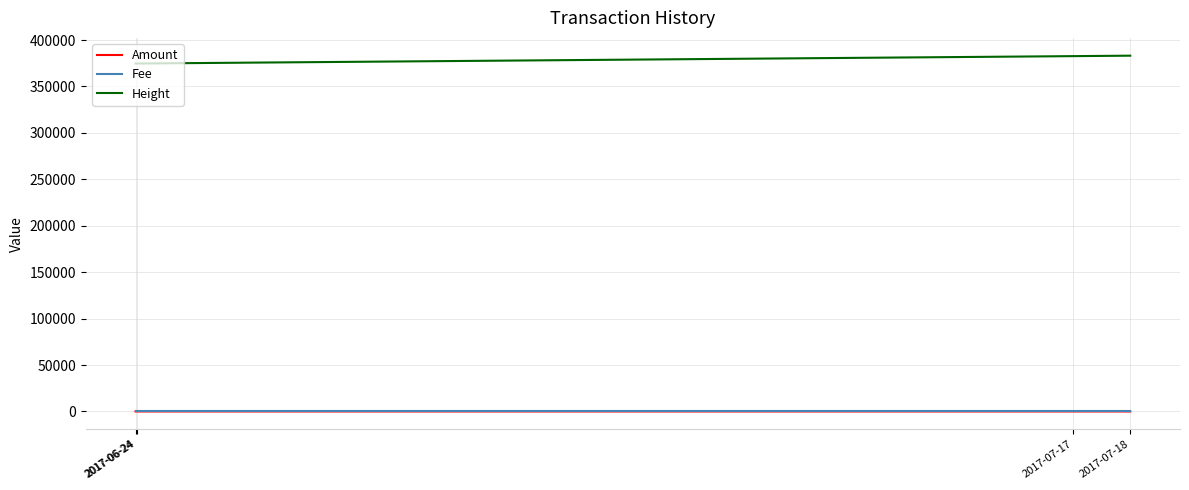

What are all the series names shown in the legend?

Amount, Fee, Height